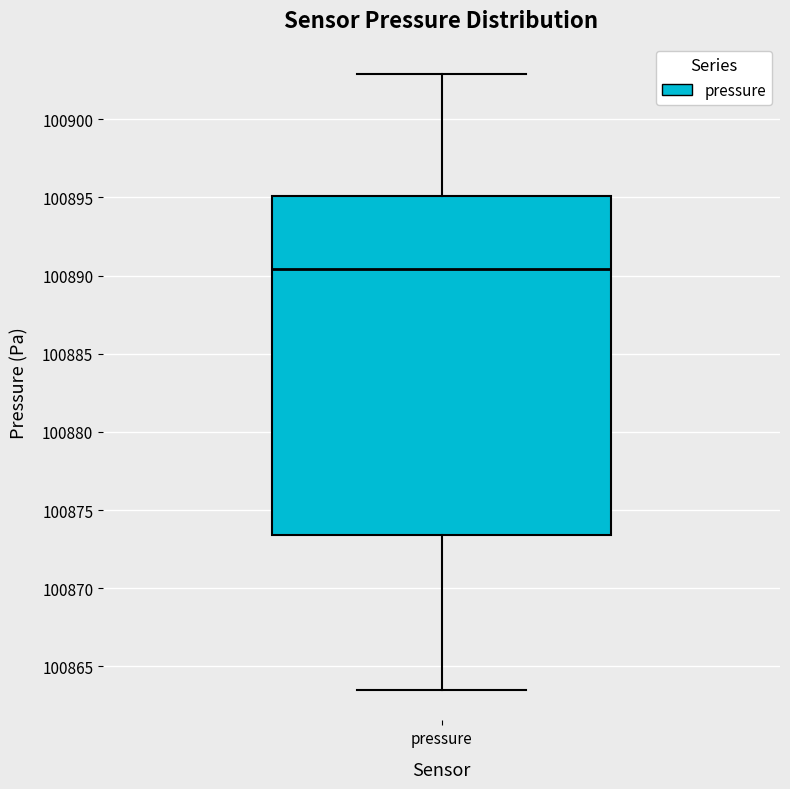

Where is the upper edge of the box for pressure on the y-axis? The values are not printed on the chart, so give them approximately, as read against the axis.

100895.0